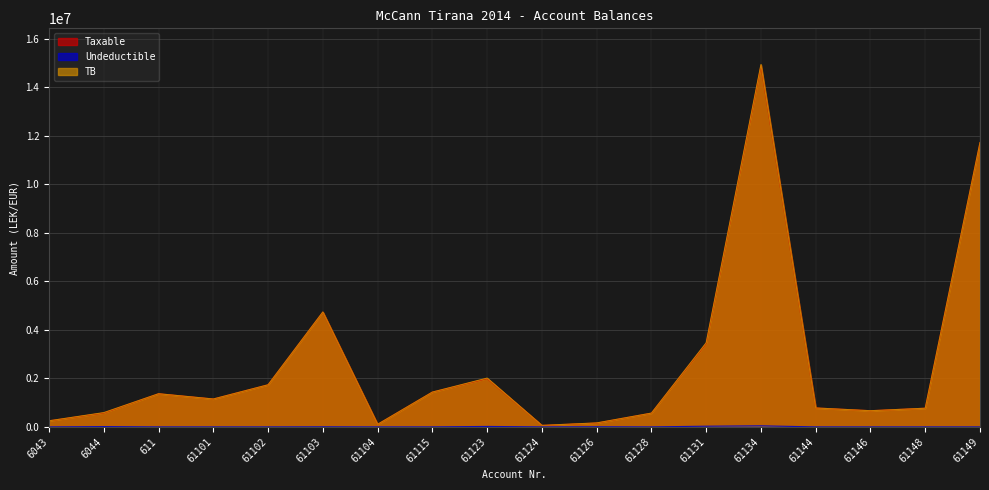

Is the value of TB at 61134 greater than the value of Undeductible at 61101?

Yes